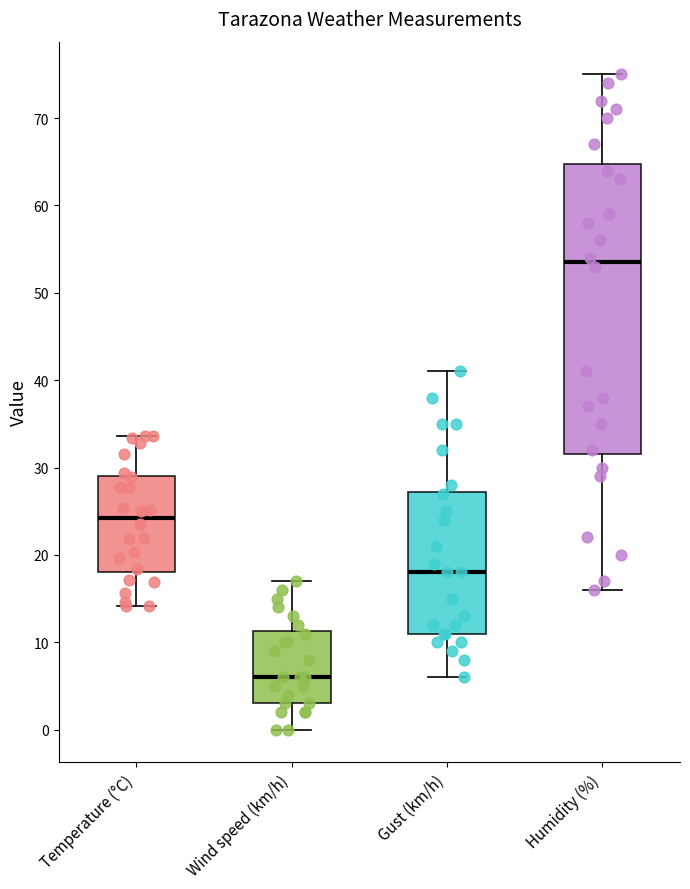

Reading left to right, read every box against the y-axis: the position of its median line, the range the box covers, and the ends of its whiskers. The values are not printed on the chart, so give them approximately, as read against the axis.

Temperature (°C): median 24, box 18 to 29, whiskers 14 to 34
Wind speed (km/h): median 6, box 3 to 11, whiskers 0 to 17
Gust (km/h): median 18, box 11 to 27, whiskers 6 to 41
Humidity (%): median 54, box 32 to 65, whiskers 16 to 75